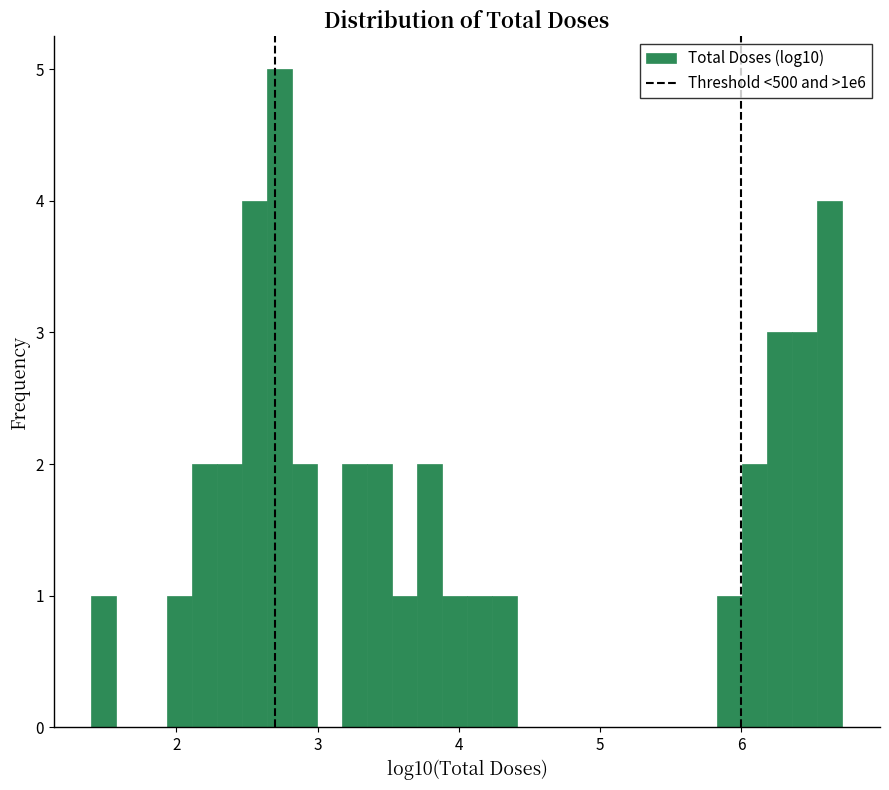

Around what value on the x-axis is the tallest bar? Give the approximate position of its centre, as read against the axis.

2.7